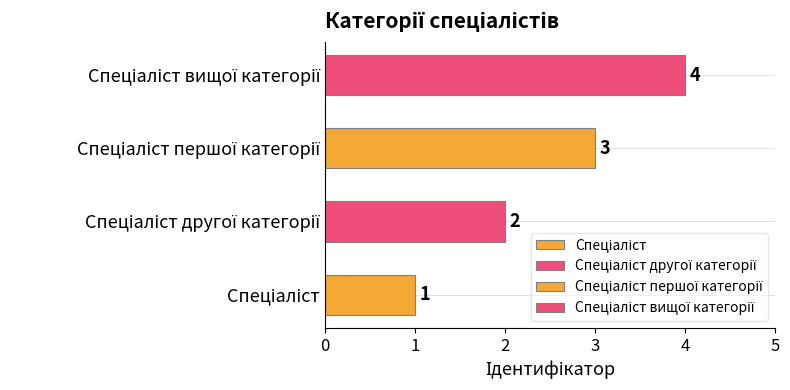

Reading left to right, what are all the values shown in this chart?

Спеціаліст=1	Спеціаліст другої категорії=2	Спеціаліст першої категорії=3	Спеціаліст вищої категорії=4